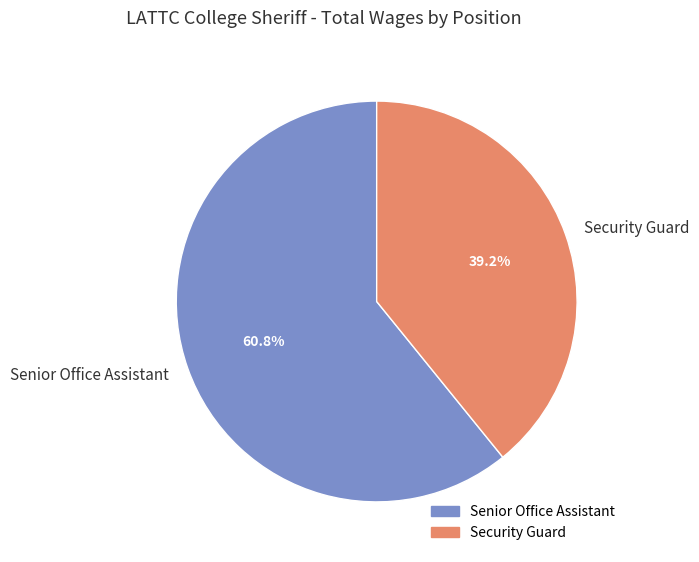

How many segments does this pie chart have?

2